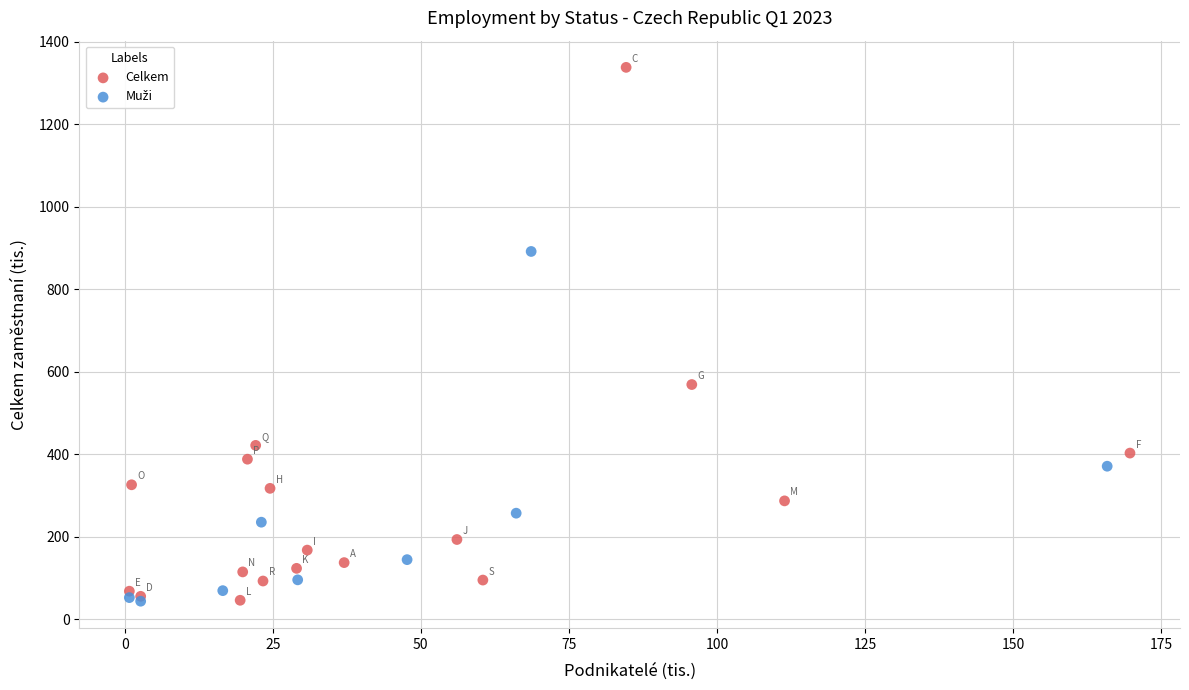

Which series contains the highest Y value?

Celkem